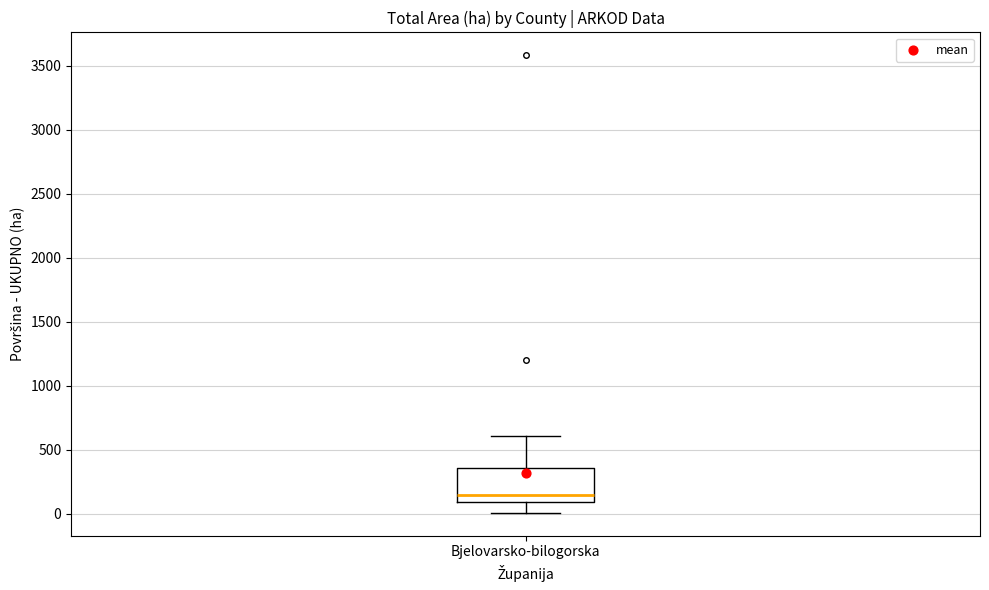

Where does the median line of the box for Bjelovarsko-bilogorska sit on the y-axis? The values are not printed on the chart, so give them approximately, as read against the axis.

150